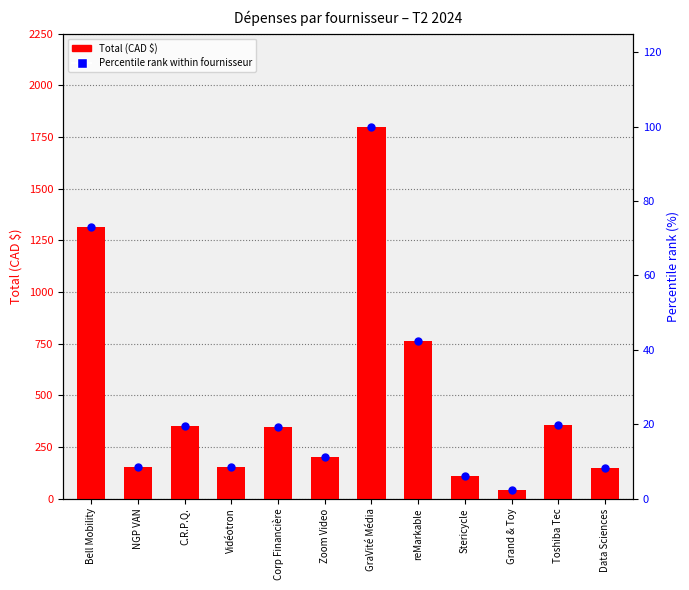

Which series has the largest Y range (max minus min)?

Total (CAD $)